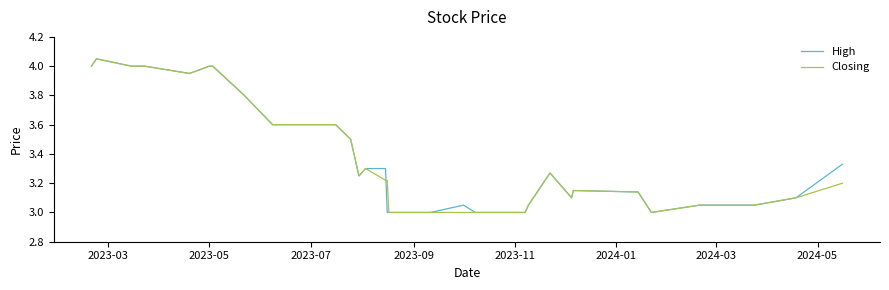

Is this an area chart (filled region under the line)?

No